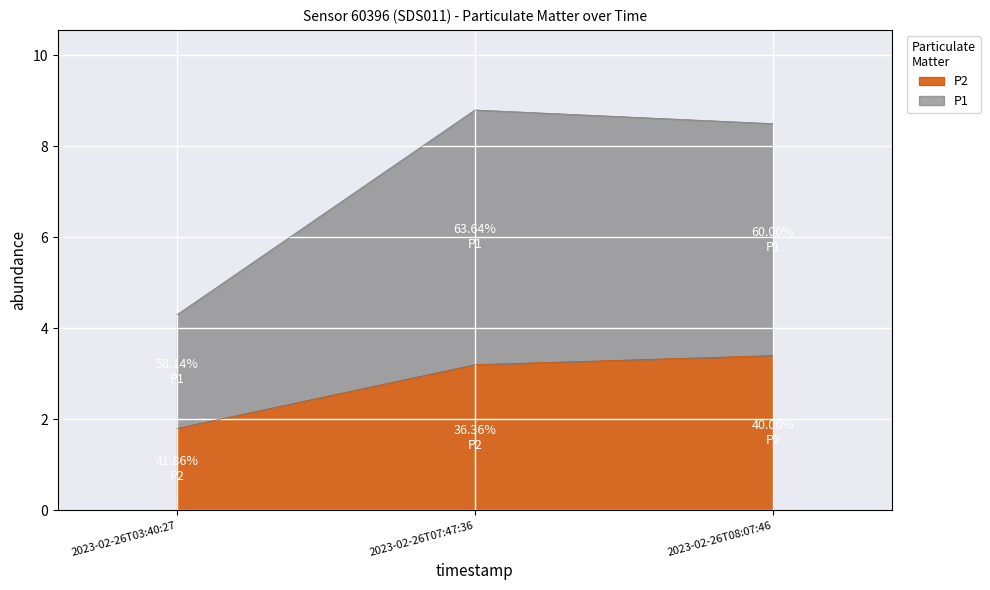

Count the P2 values in the range 1 to 3.

1